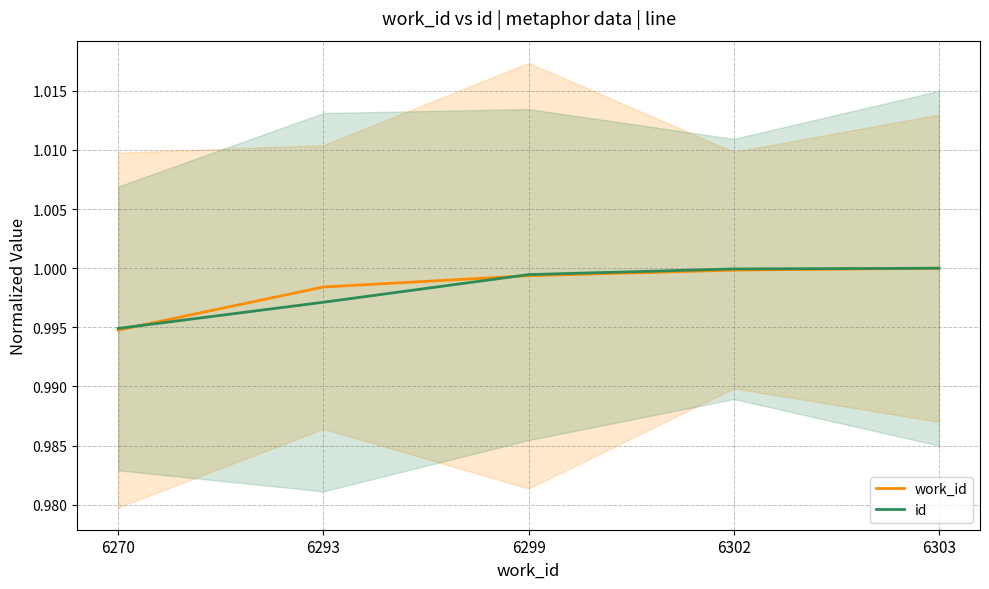

Count the number of categories in the chart.

5